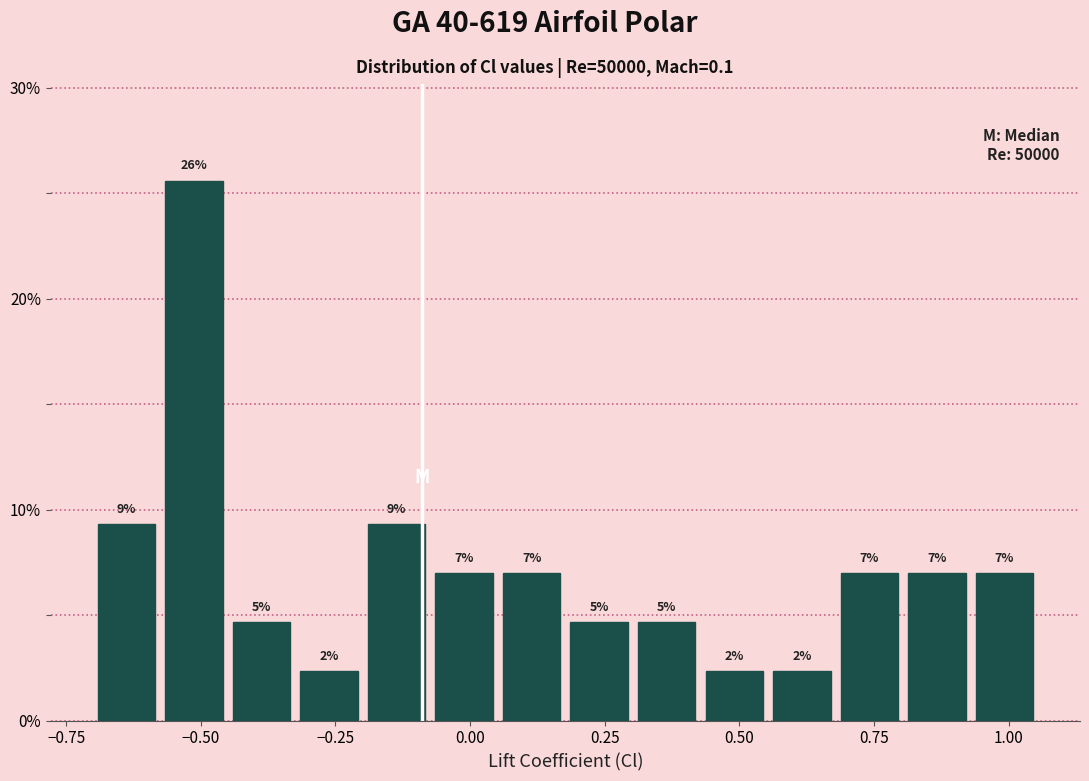

Read against the x-axis, roughly where is the centre of the tallest bar?

-0.50